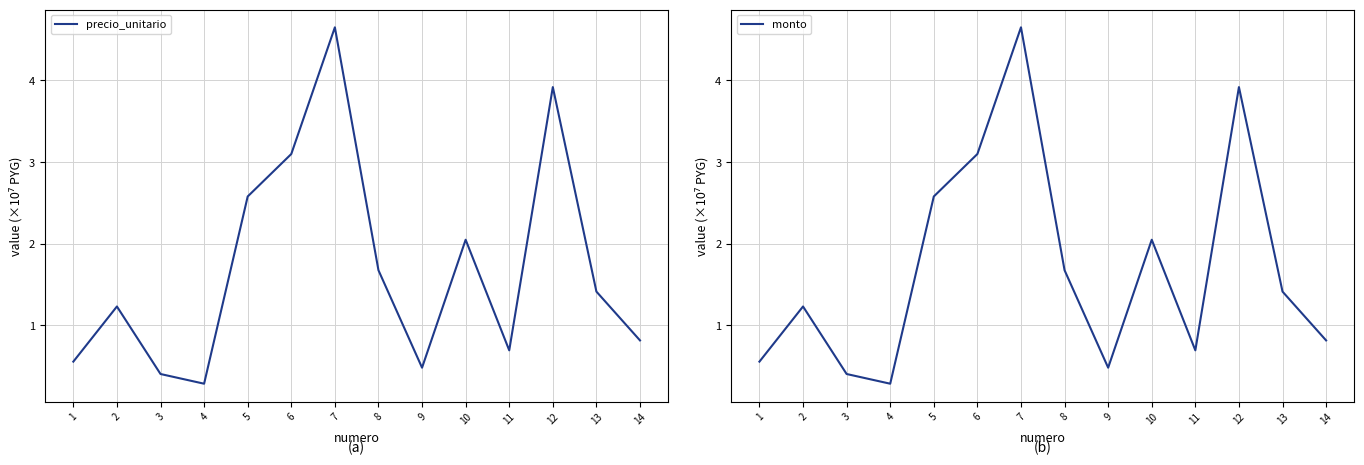

What is the average value of the precio_unitario series?

1.7